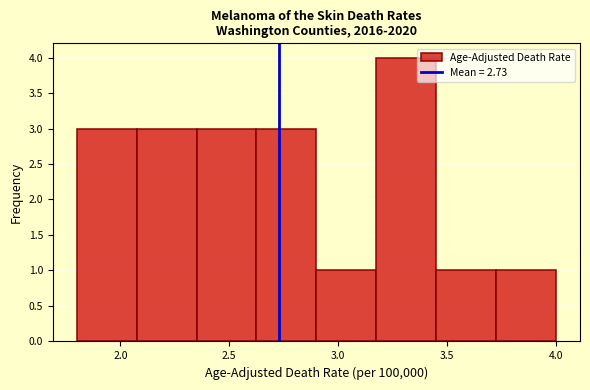

Which range on the x-axis has the tallest bar?

3.175 to 3.450